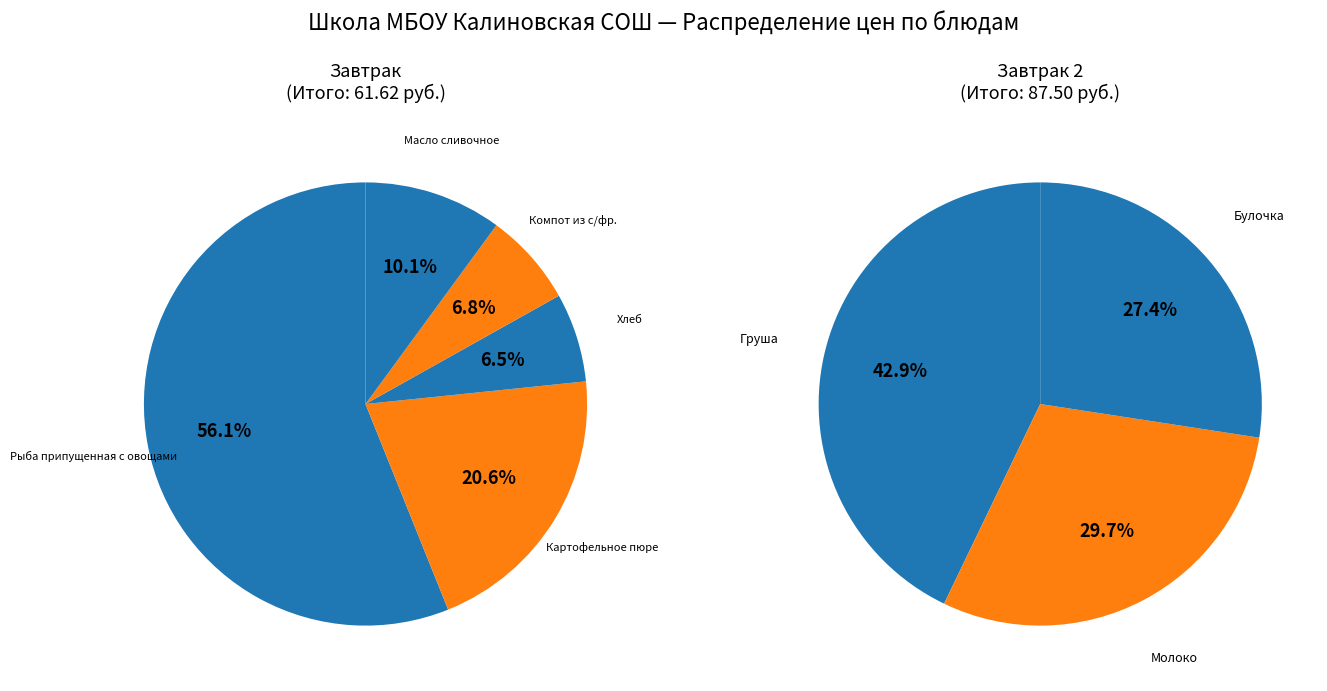

What is the change in value from Молоко to Булочка?

-2.0